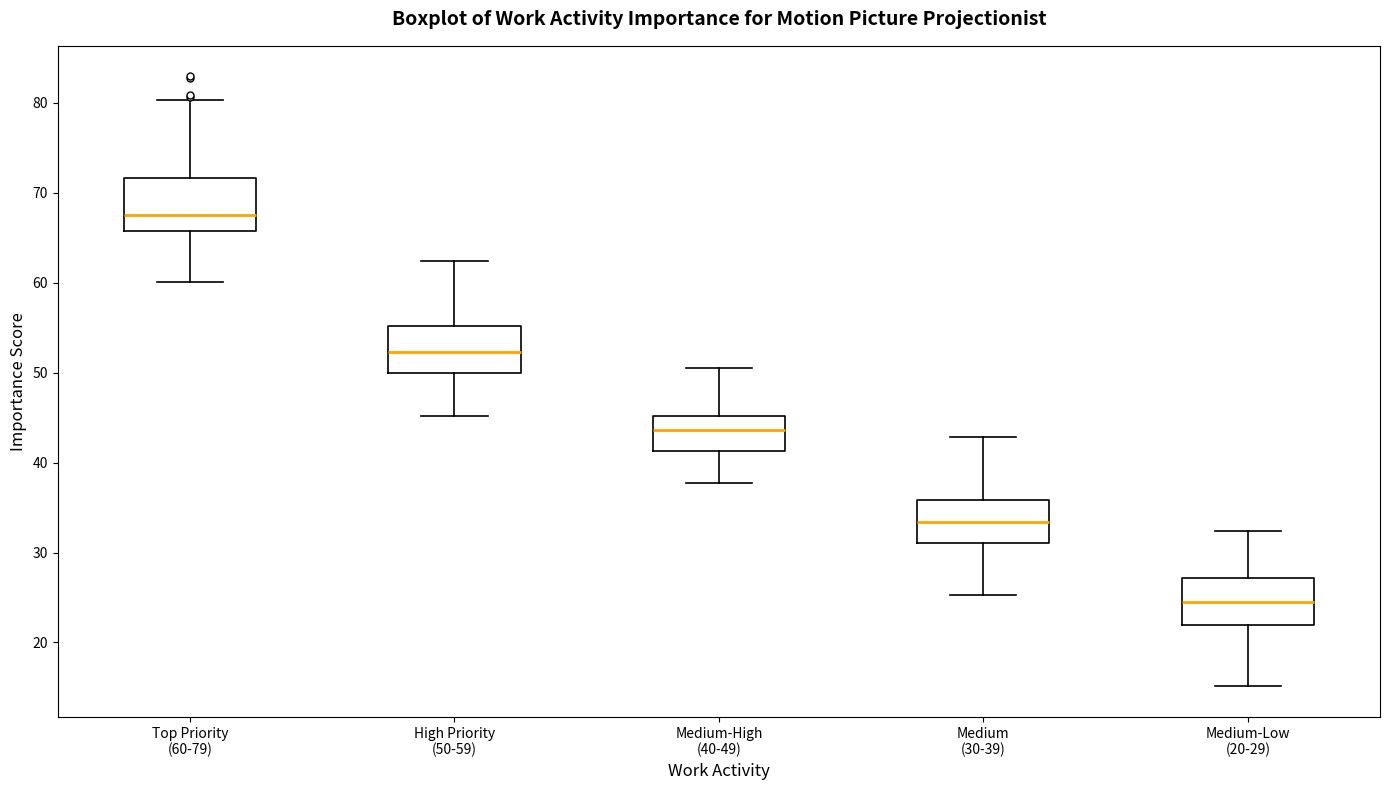

Reading left to right, read every box against the y-axis: the position of its median line, the range the box covers, and the ends of its whiskers. The values are not printed on the chart, so give them approximately, as read against the axis.

Top Priority (60-79): median 67, box 66 to 72, whiskers 60 to 80
High Priority (50-59): median 52, box 50 to 55, whiskers 45 to 62
Medium-High (40-49): median 44, box 41 to 45, whiskers 38 to 50
Medium (30-39): median 33, box 31 to 36, whiskers 25 to 43
Medium-Low (20-29): median 24, box 22 to 27, whiskers 15 to 32